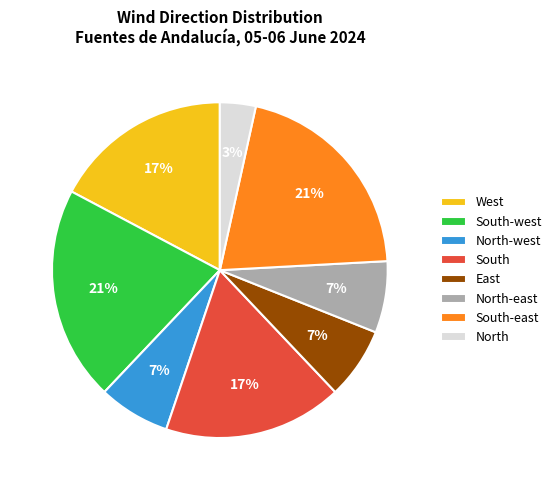

How many segments does this pie chart have?

8